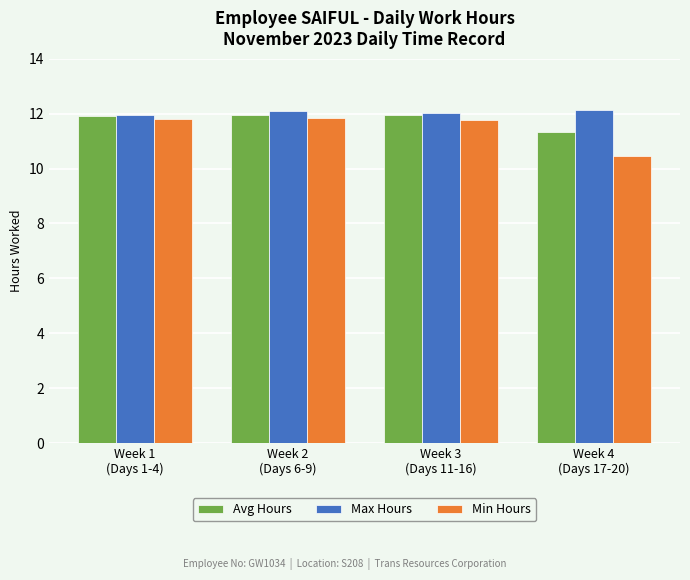

Rank the series by their average value, from lowest to highest.

Min Hours, Avg Hours, Max Hours